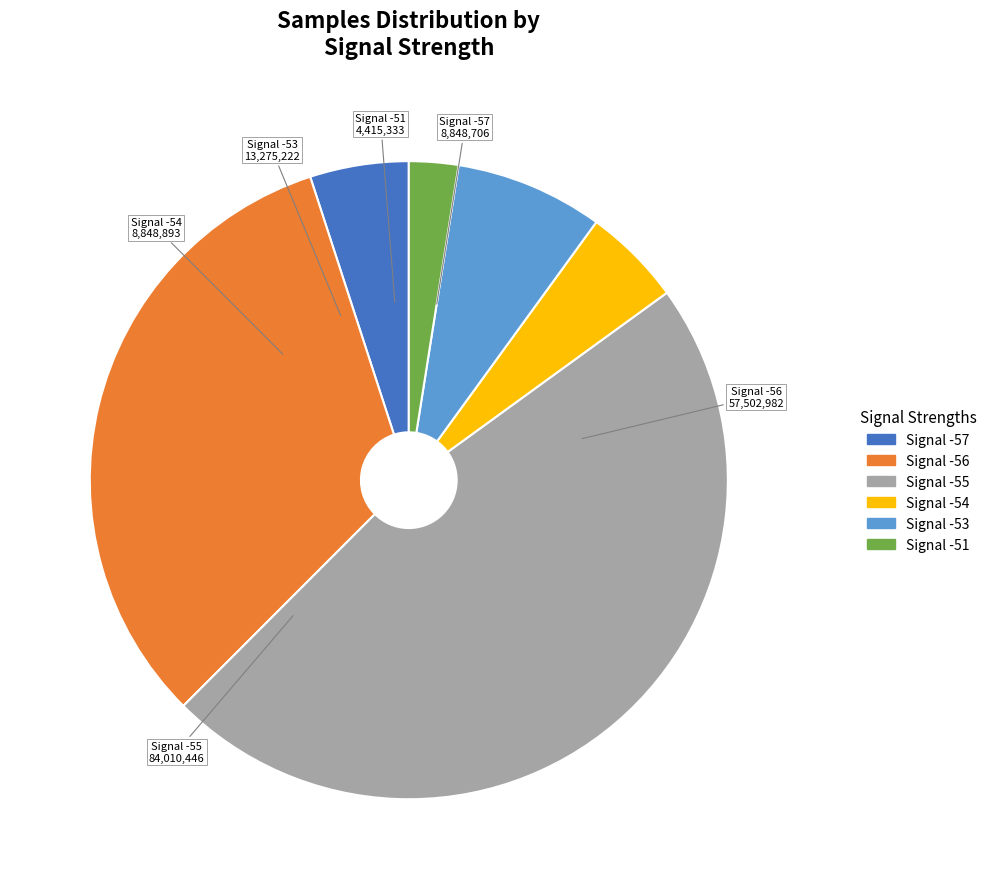

Is there any slice that represents more than half of the pie?

No